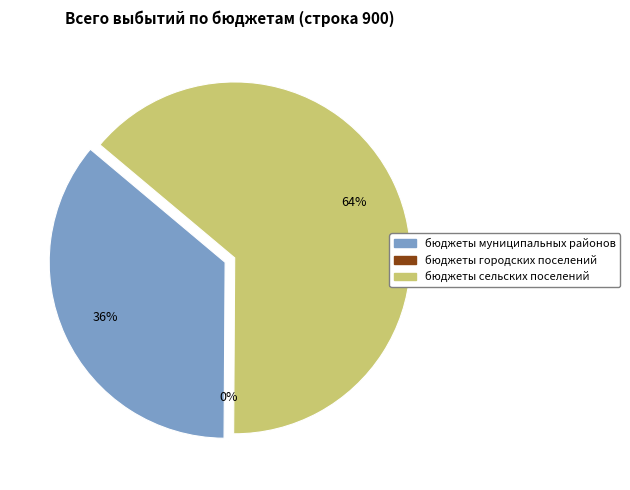

What is the change in value from бюджеты муниципальных районов to бюджеты сельских поселений?

+1858792.5